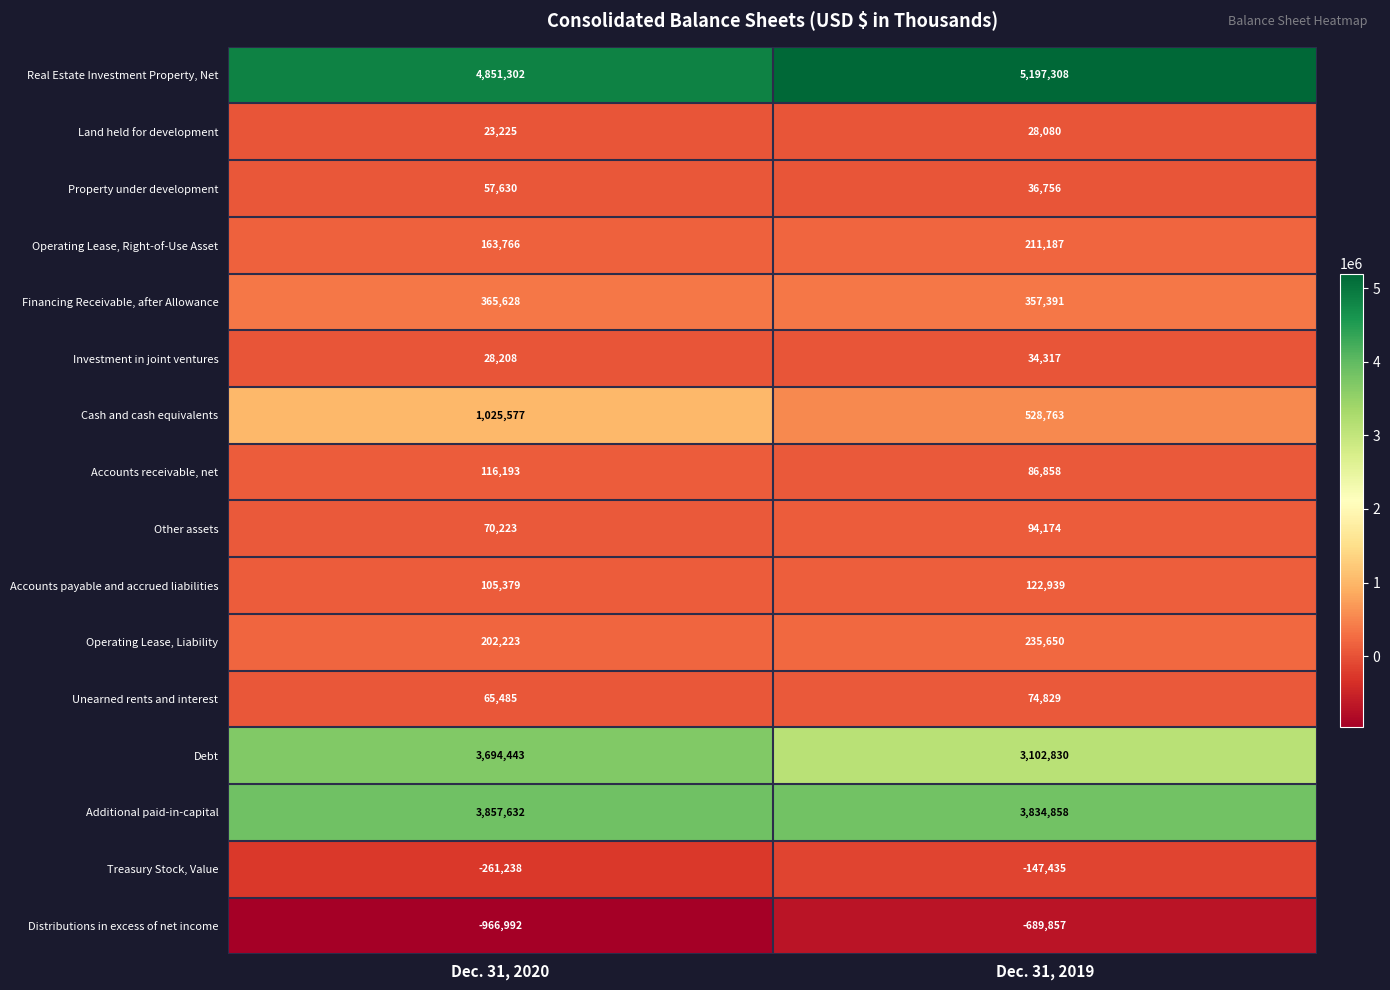

What is the sum of the Investment in joint ventures values at Dec. 31, 2019 and Dec. 31, 2020?

62525